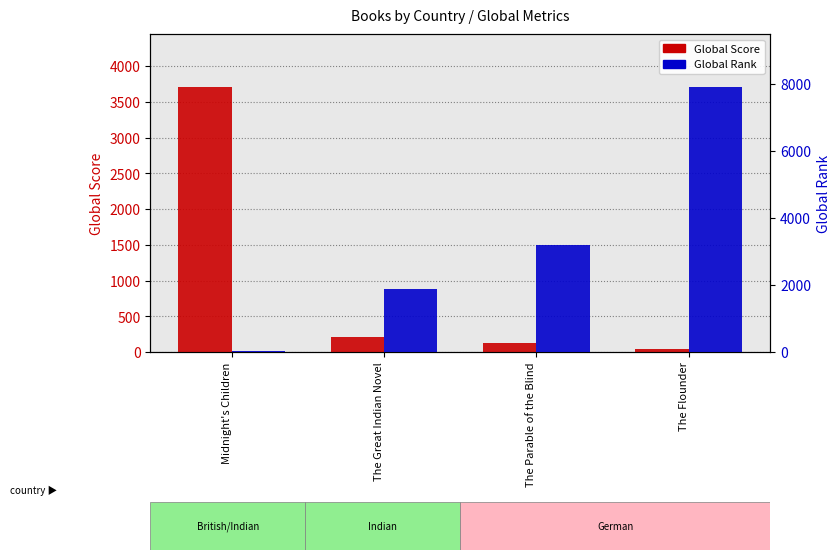

What is the sum of the Global Score values at Midnight's Children and The Flounder?

3750